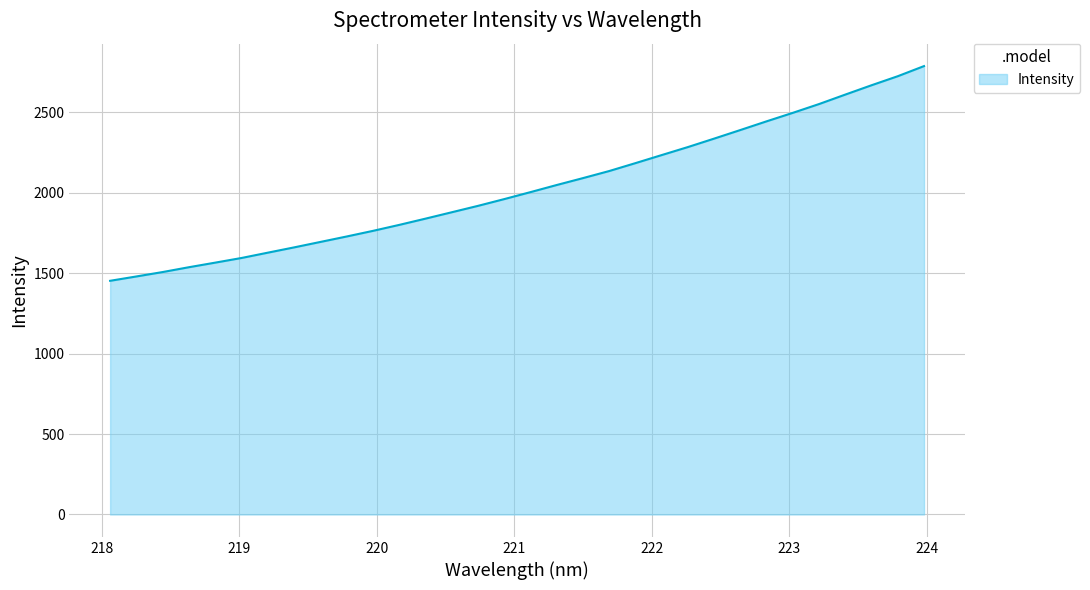

What is the smallest value displayed?

1451.9